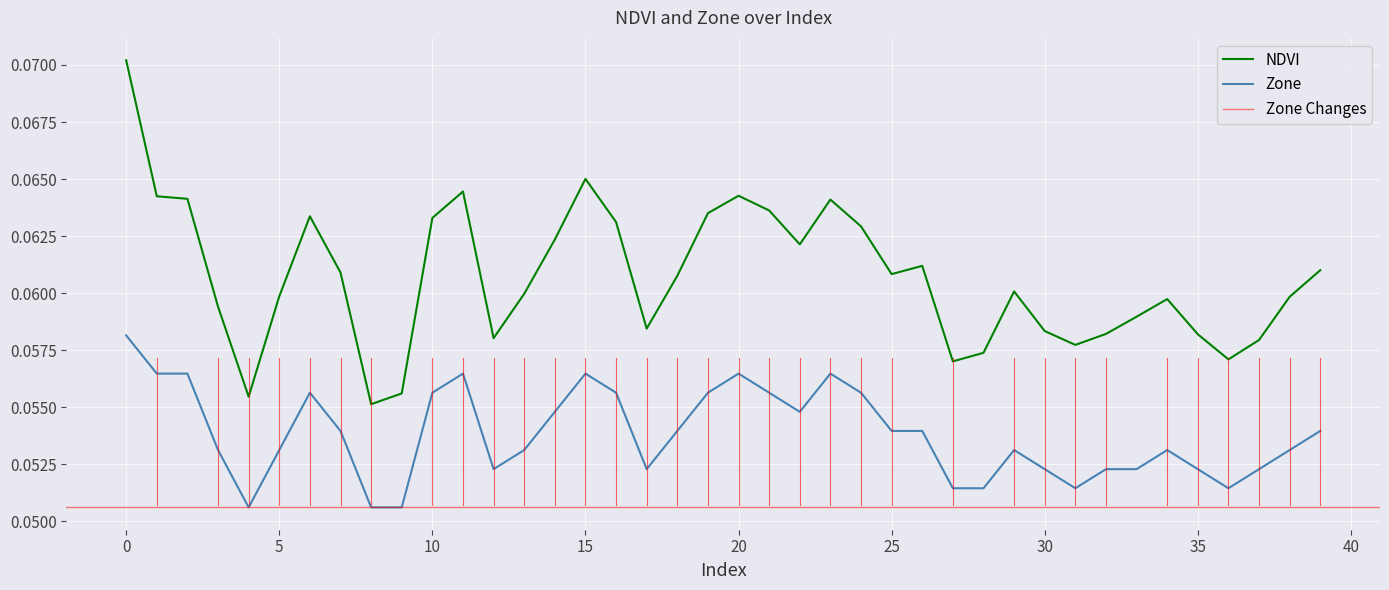

True or false: Zone and NDVI cross at least once.

False